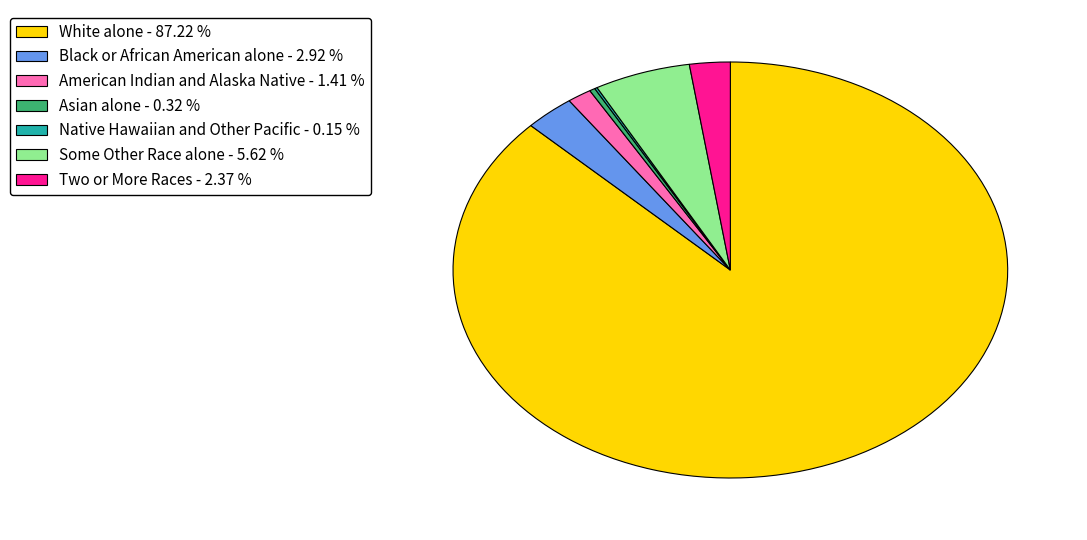

Is the sum of Black or African American alone - 2.92 % and Some Other Race alone - 5.62 % greater than half?

No